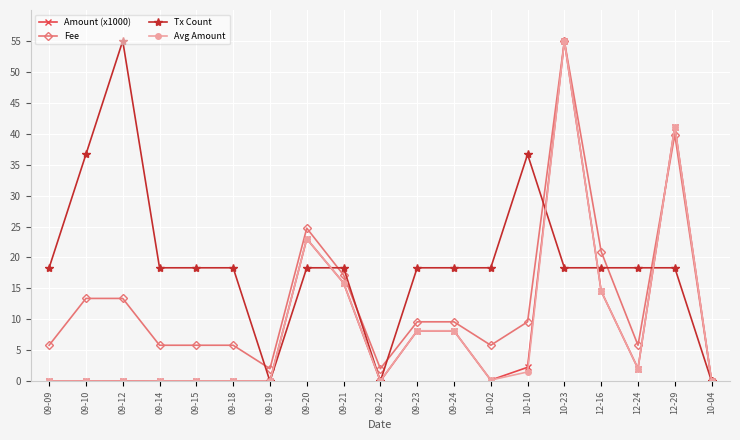

What are all the series names shown in the legend?

Amount (x1000), Fee, Tx Count, Avg Amount